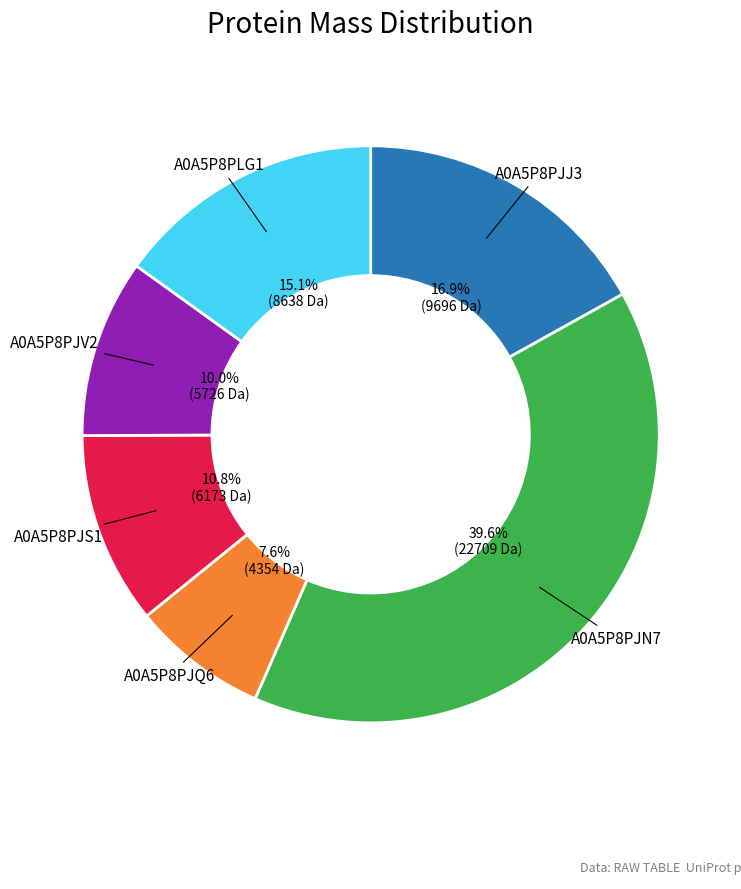

Rank the categories by value from lowest to highest.

A0A5P8PJQ6, A0A5P8PJV2, A0A5P8PJS1, A0A5P8PLG1, A0A5P8PJJ3, A0A5P8PJN7